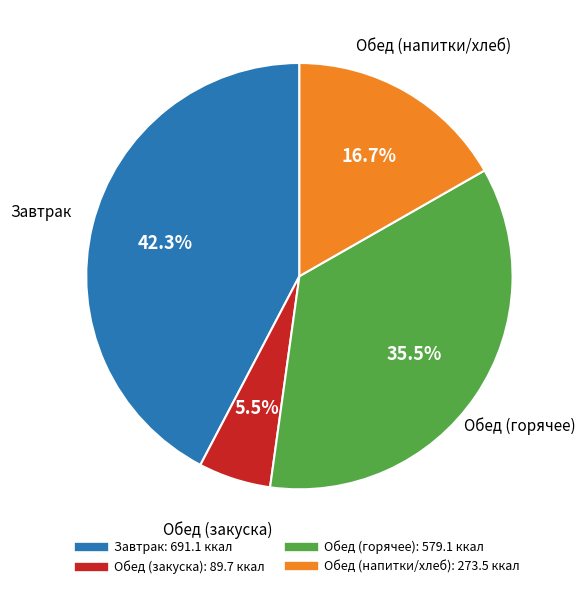

Is there any slice that represents more than half of the pie?

No